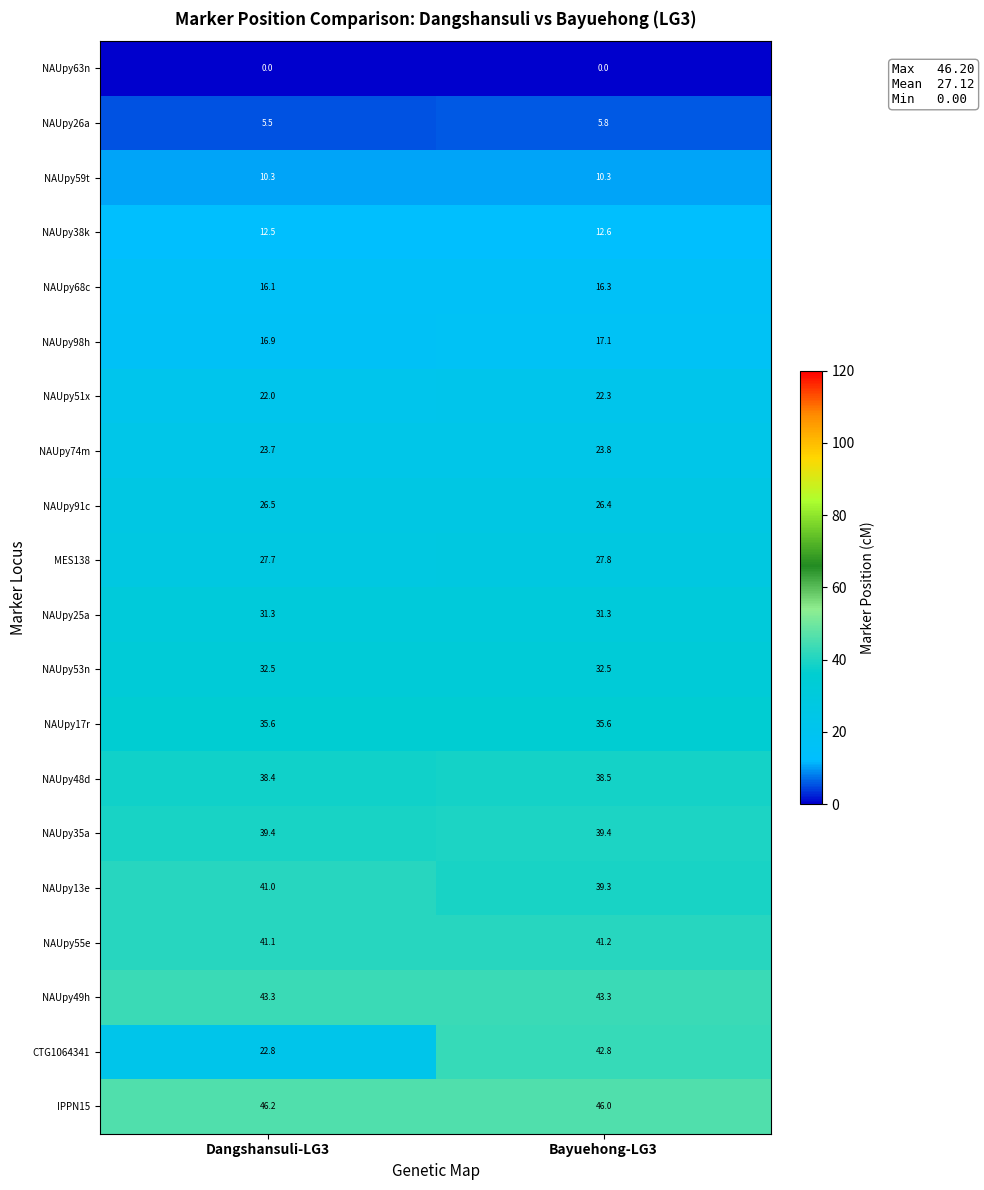

Rank the series by their maximum value, from lowest to highest.

NAUpy63n, NAUpy26a, NAUpy59t, NAUpy38k, NAUpy68c, NAUpy98h, NAUpy51x, NAUpy74m, NAUpy91c, MES138, NAUpy25a, NAUpy53n, NAUpy17r, NAUpy48d, NAUpy35a, NAUpy13e, NAUpy55e, CTG1064341, NAUpy49h, IPPN15